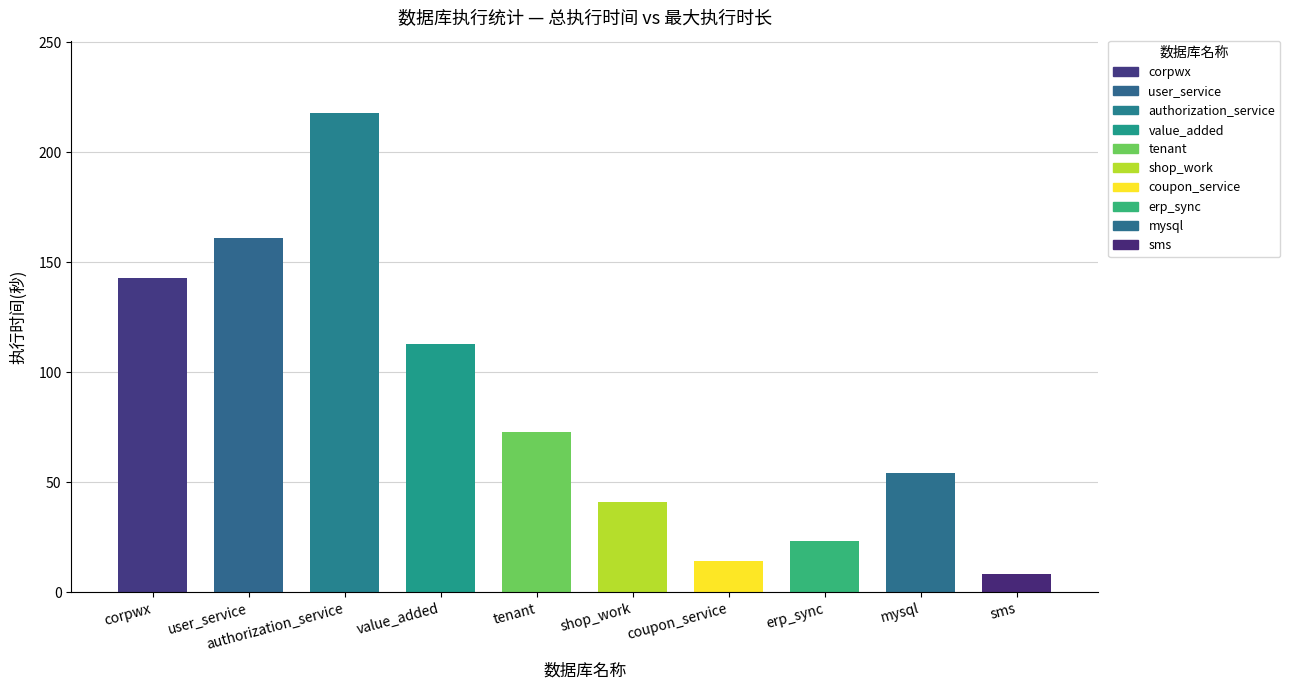

What is the ratio of the value at coupon_service to the value at erp_sync?

0.6